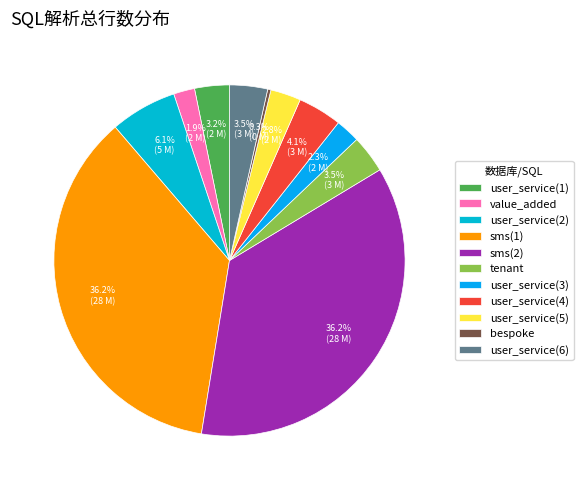

True or false: user_service(5) accounts for 8% of the total.

False